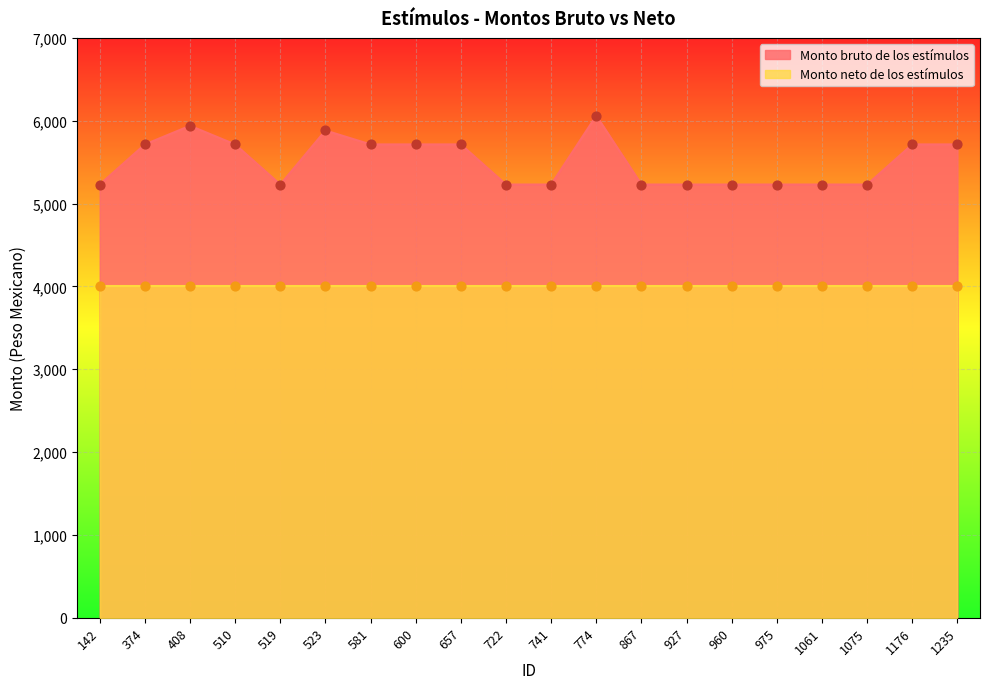

What is the change in value from 408 to 581?

-225